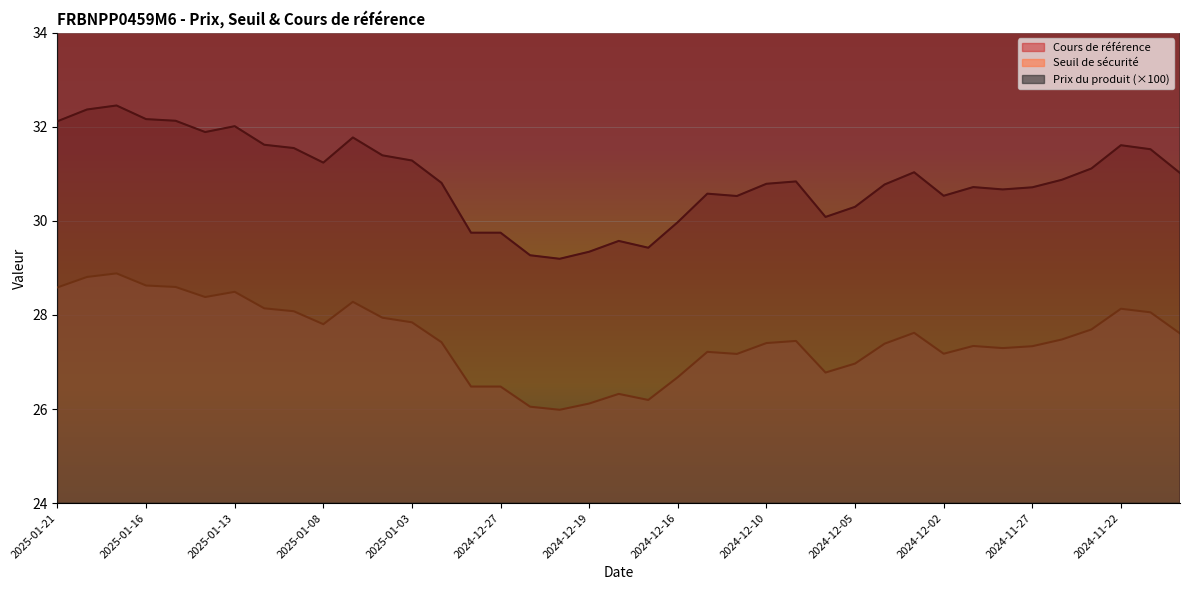

True or false: Cours de référence and Prix du produit cross at least once.

False